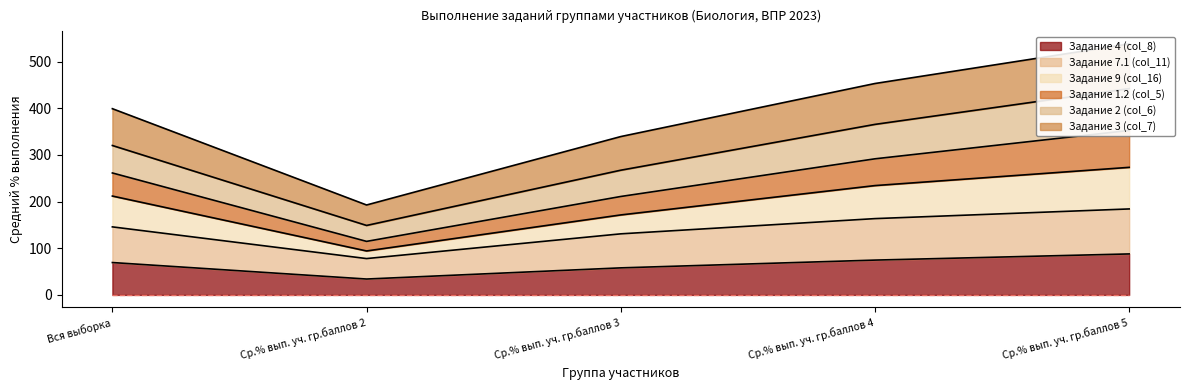

Where is the first local minimum for Задание 3 (col_7)?

Ср.% вып. уч. гр.баллов 2